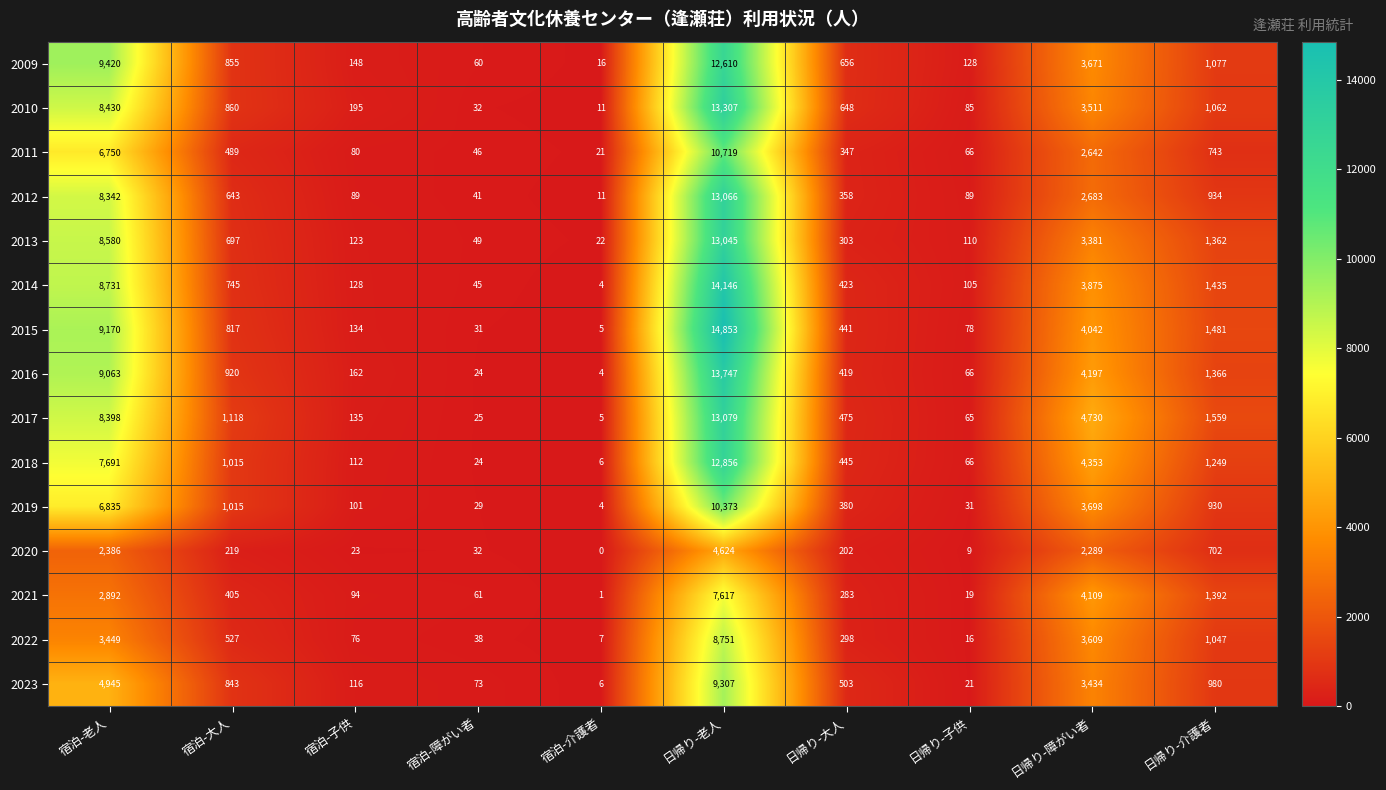

What is the approximate value of 2017 at 日帰り-大人?

475